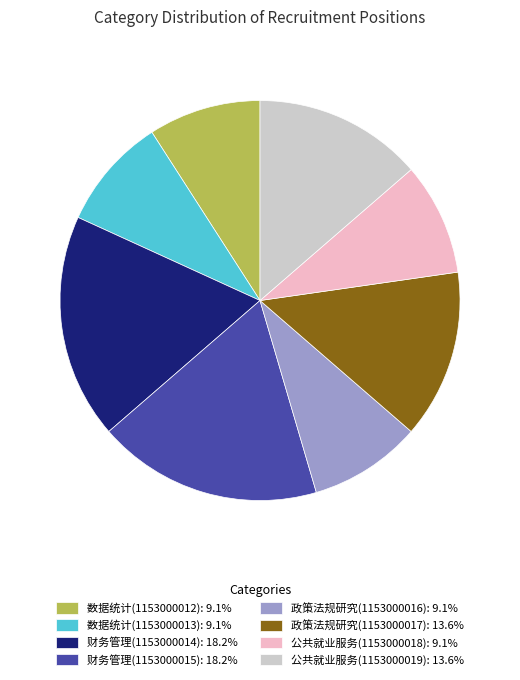

Which has a higher value, 财务管理(1153000015) or 政策法规研究(1153000016)?

财务管理(1153000015)